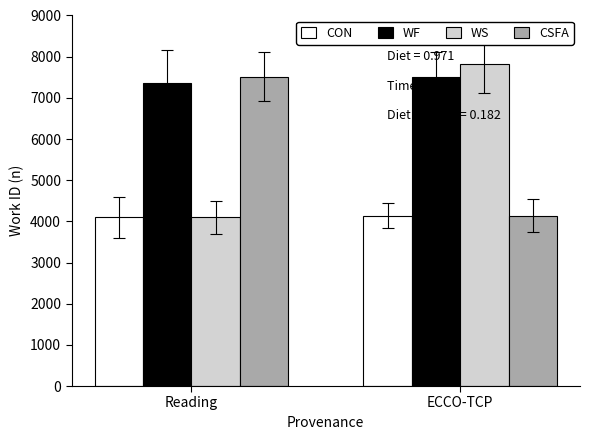

At which category is the sum across all series the highest?

ECCO-TCP